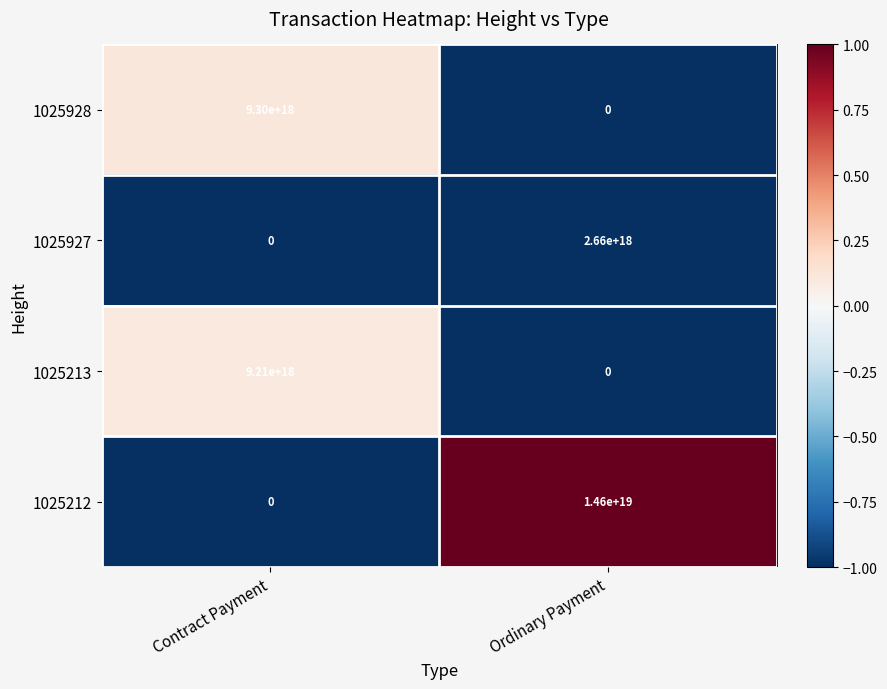

How many series are shown in this chart?

4